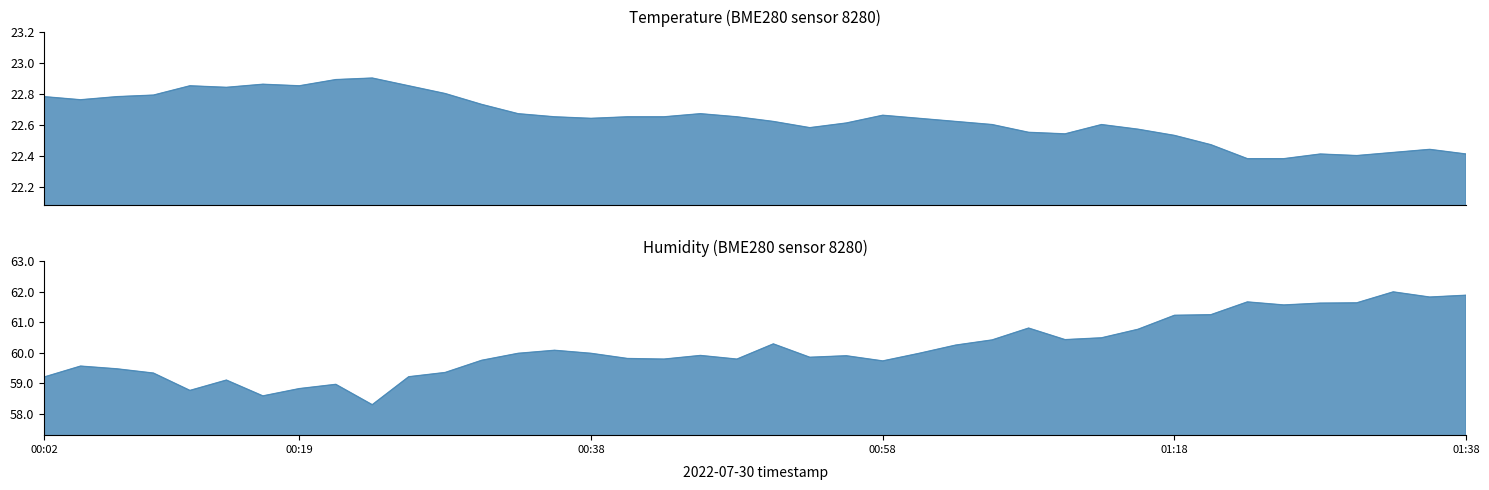

At which category is the sum across all series the highest?

01:33